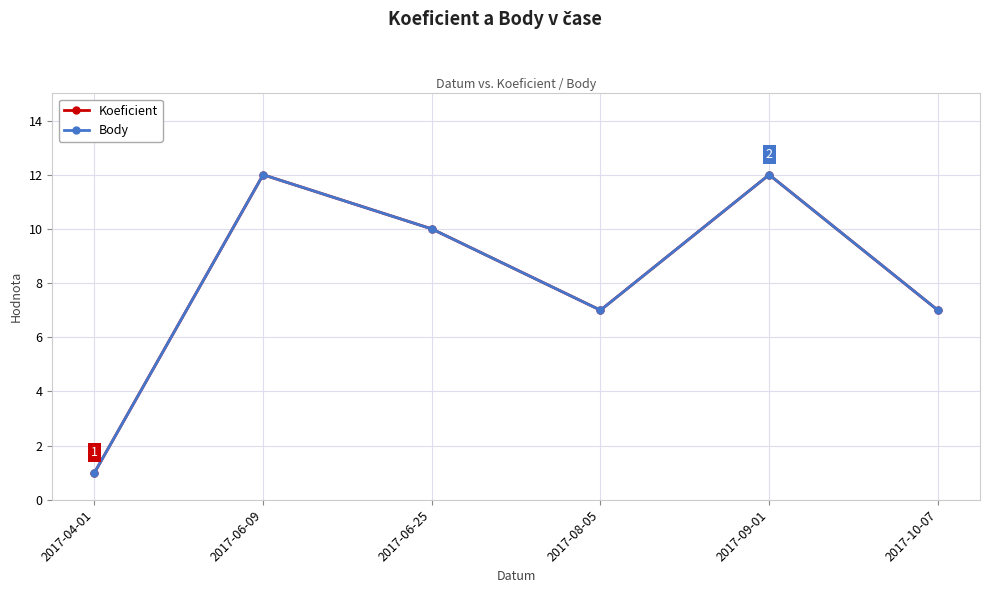

Does the chart have visible grid lines?

Yes